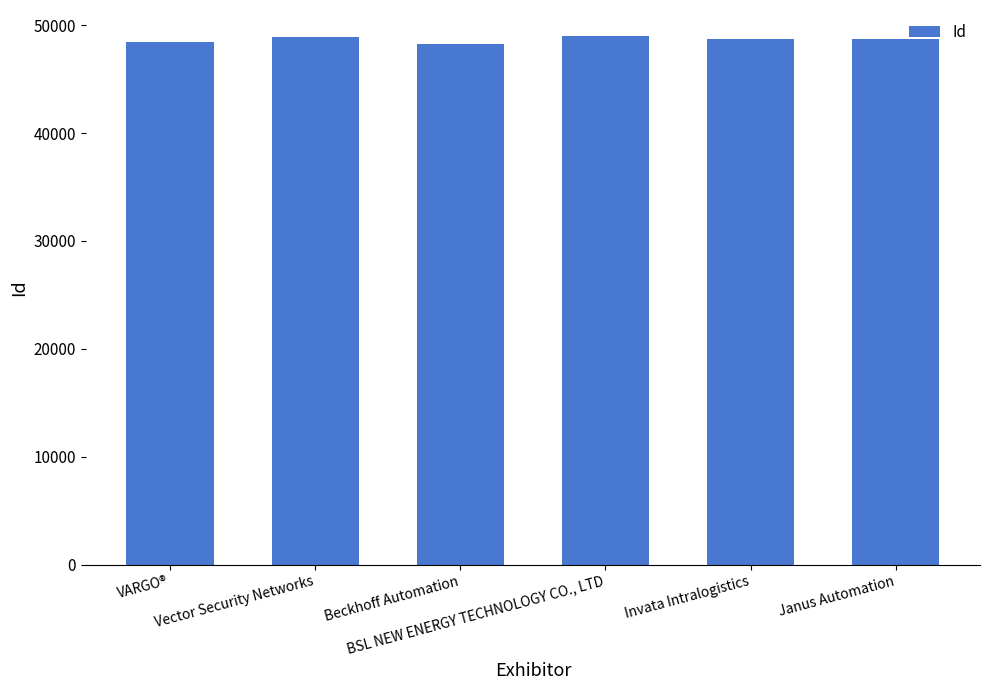

At which label does the data first exceed 48746?

Vector Security Networks